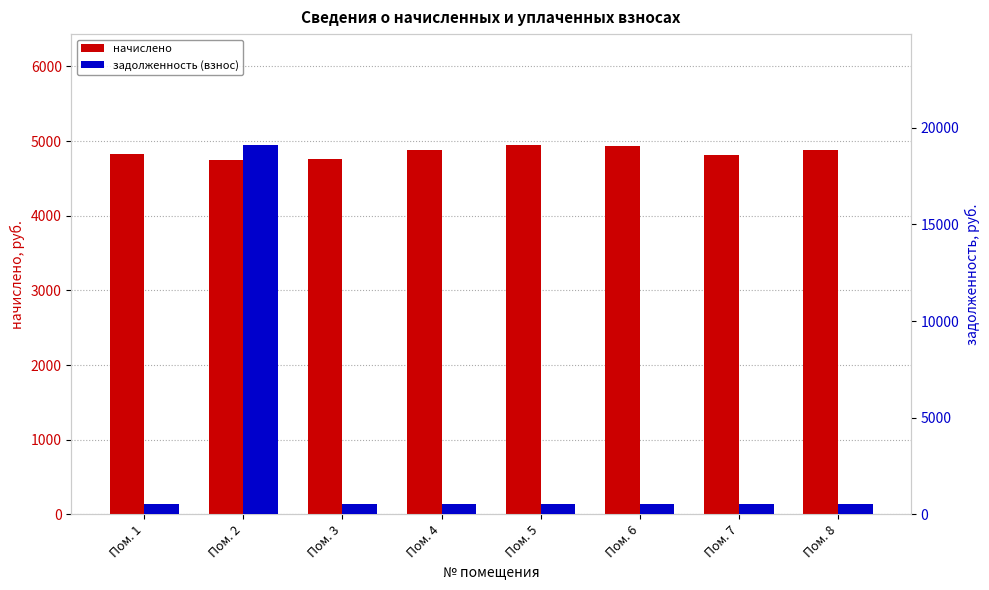

Is it true that начислено equals 7672.7 at Пом. 7?

False